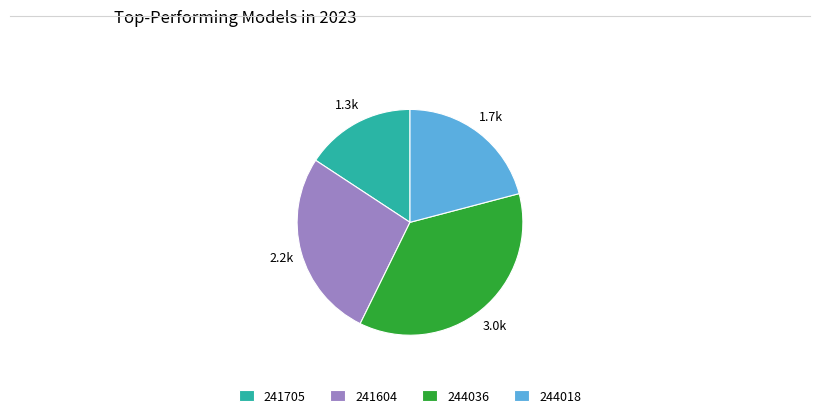

Does any single category account for the majority?

No